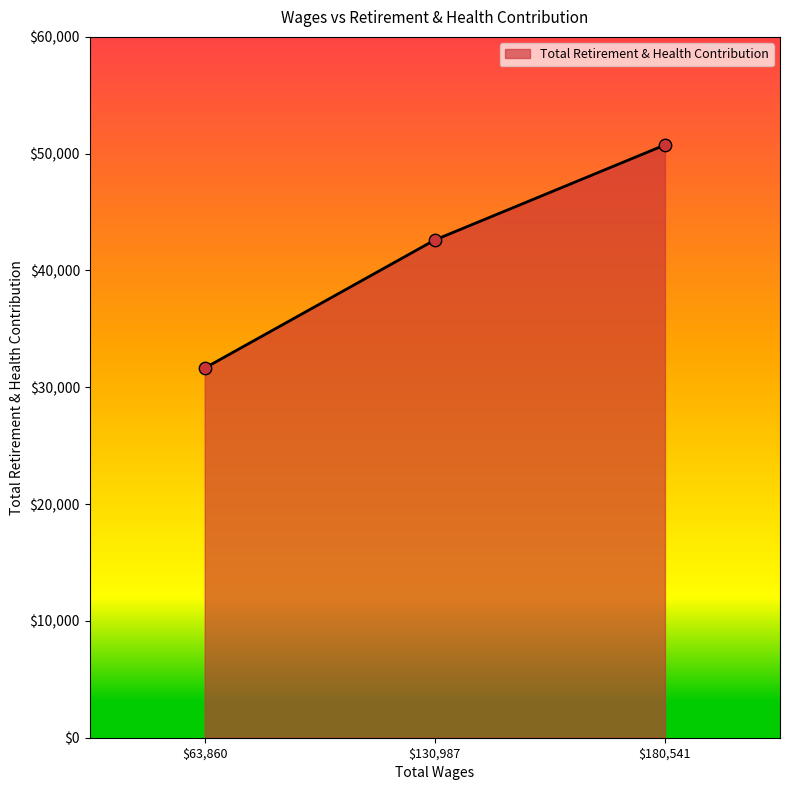

What is the maximum value shown in the chart?

50748